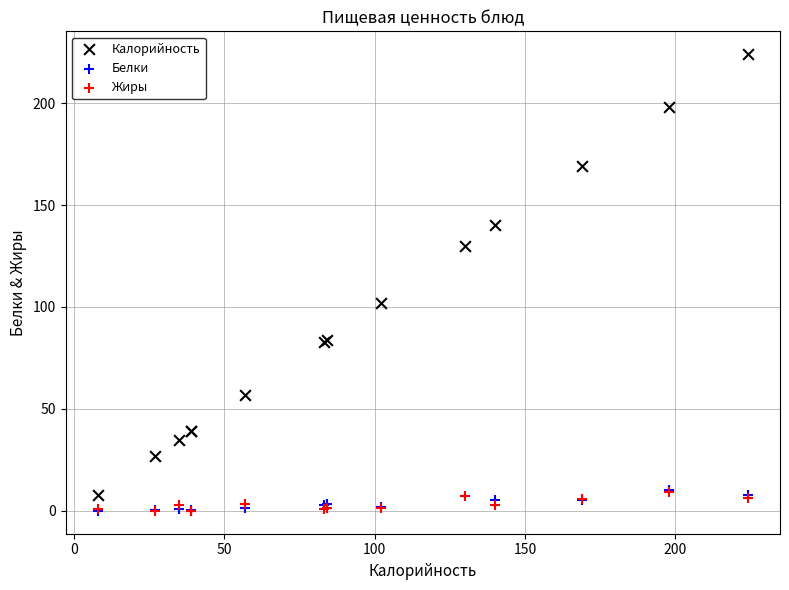

Across all series, what Y value is closest to 112?

102.0